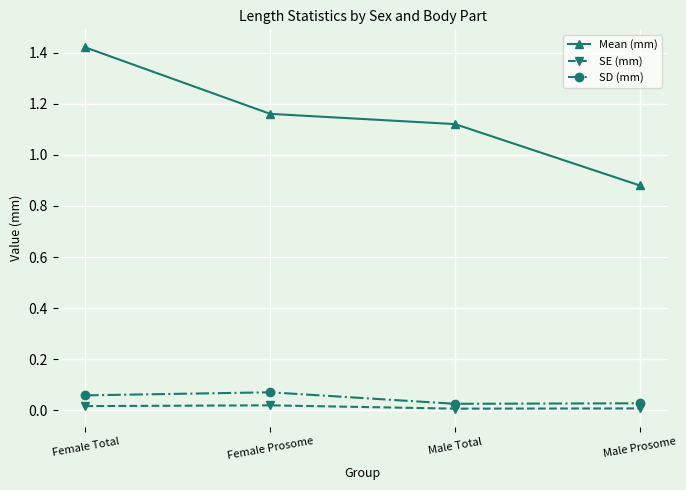

True or false: SD (mm) has a value of 0.0 at Female Total.

False